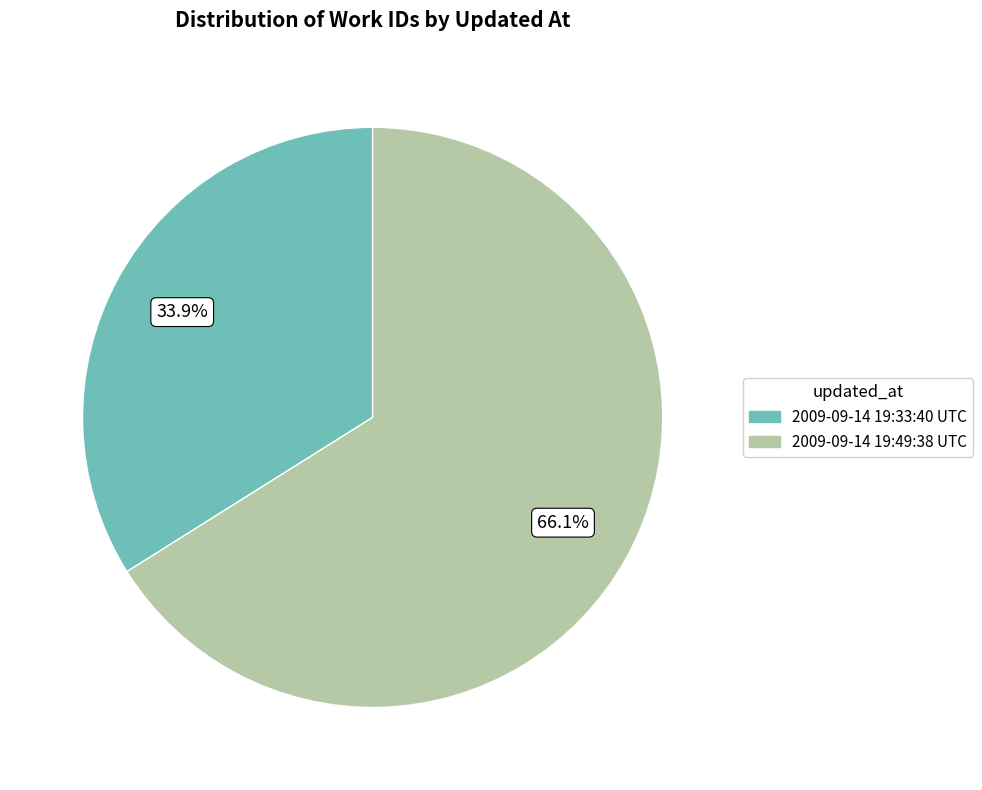

The 2009-09-14 19:33:40 UTC slice represents 34% of the pie. True or false?

True